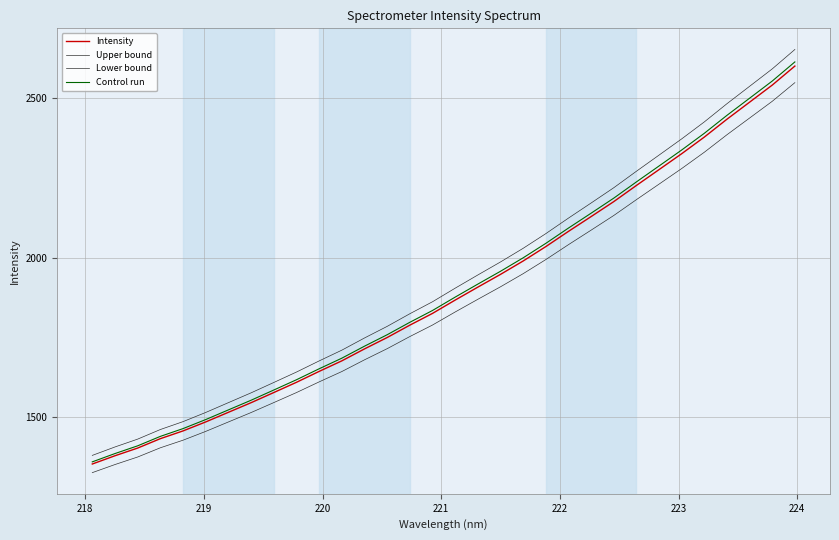

Does the chart display data point markers on the line(s)?

No